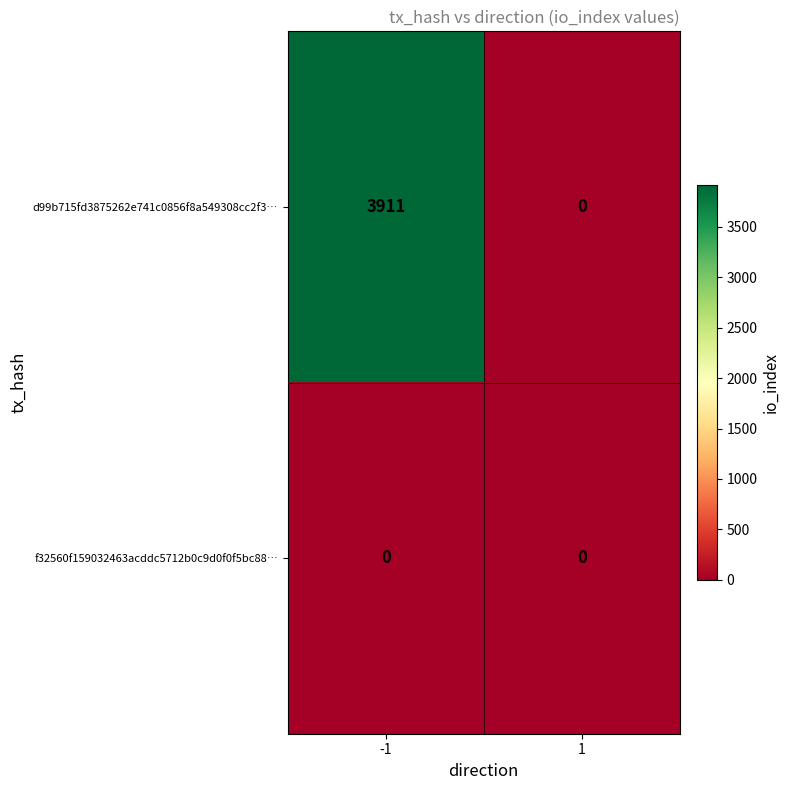

True or false: f32560f159032463acddc5712b0c9d0f0f5bc88… has a value of 0 at 1.

True